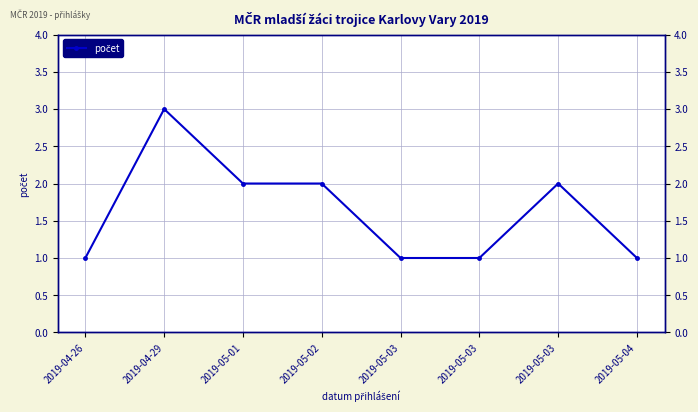

How many data points are less than 2?

4